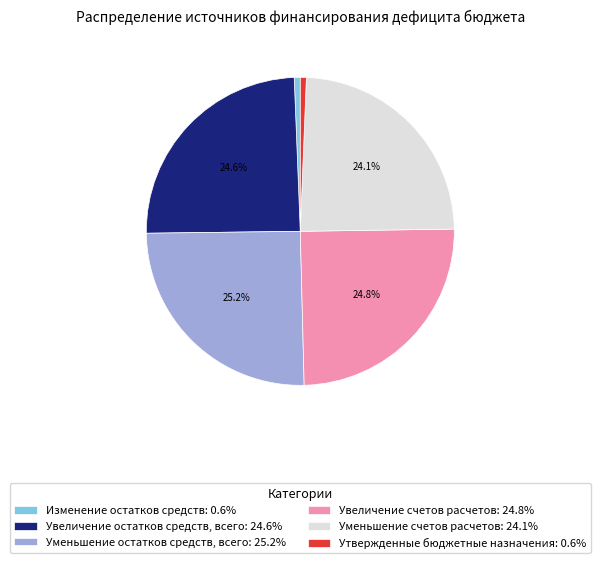

Does Увеличение счетов расчетов account for over 50% of the chart?

No